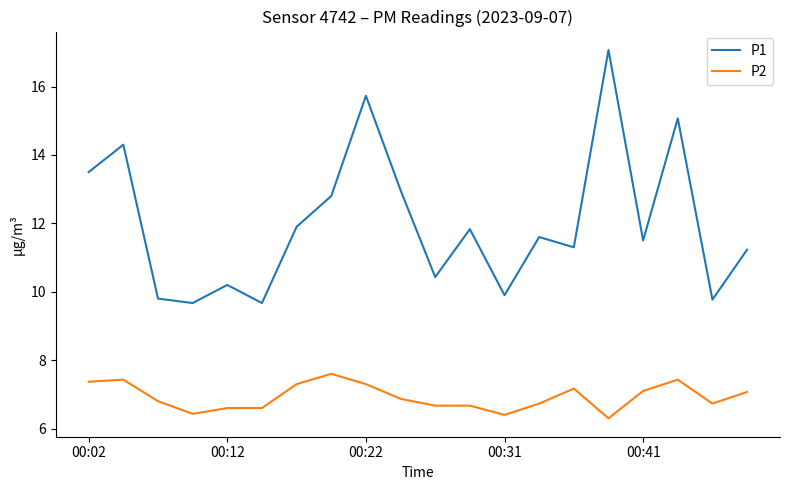

Which series has the widest spread of values?

P1